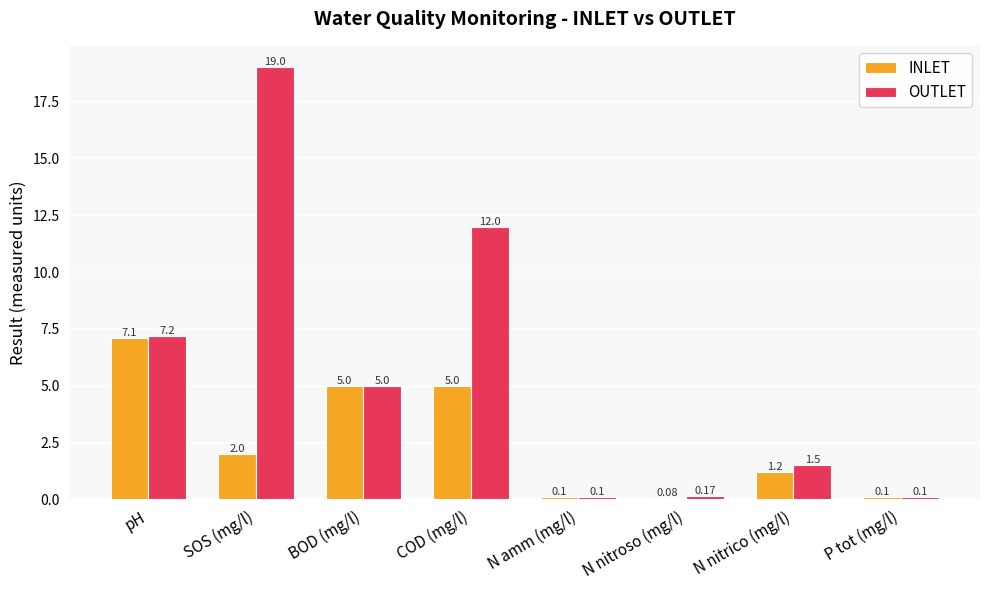

At which label is OUTLET closest to 9?

pH